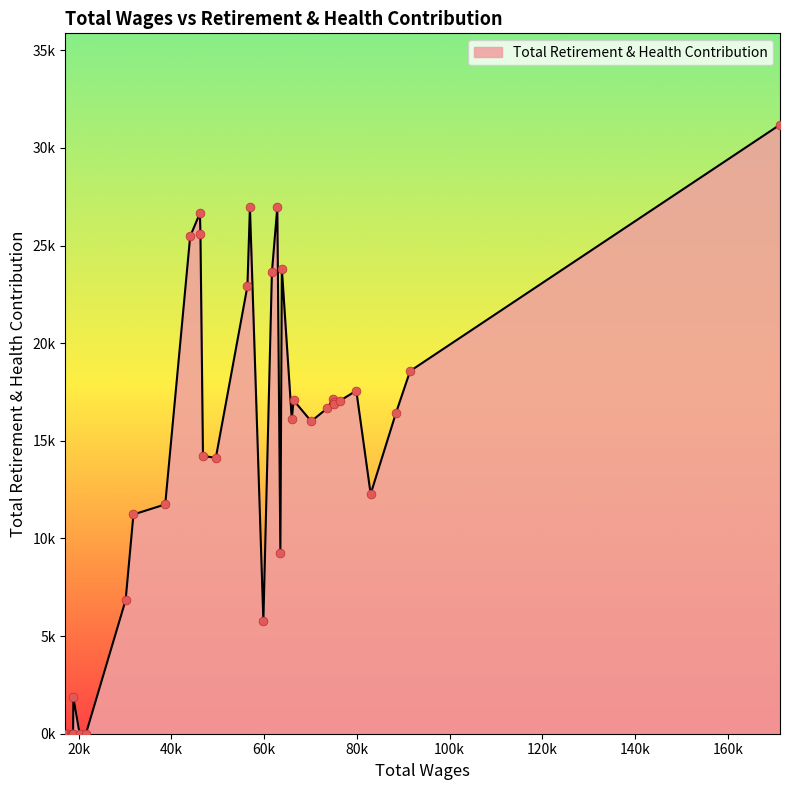

Is this an area chart (filled region under the line)?

Yes